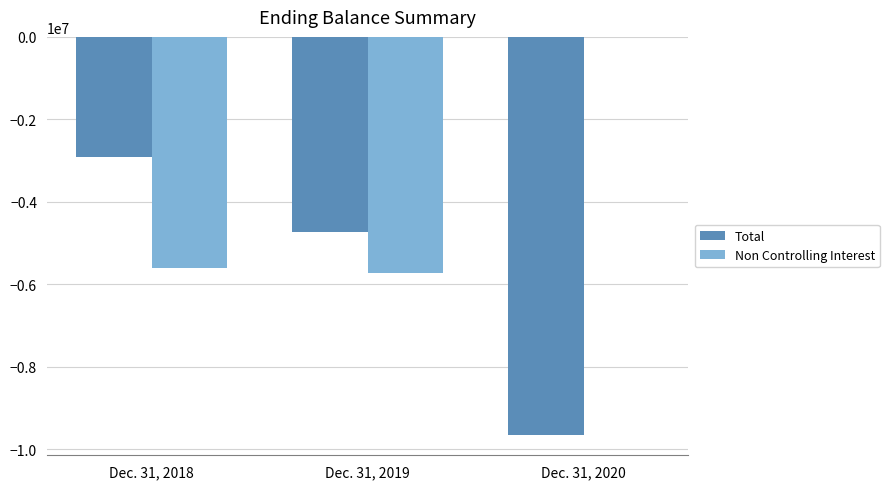

What are all the series names shown in the legend?

Total, Non Controlling Interest